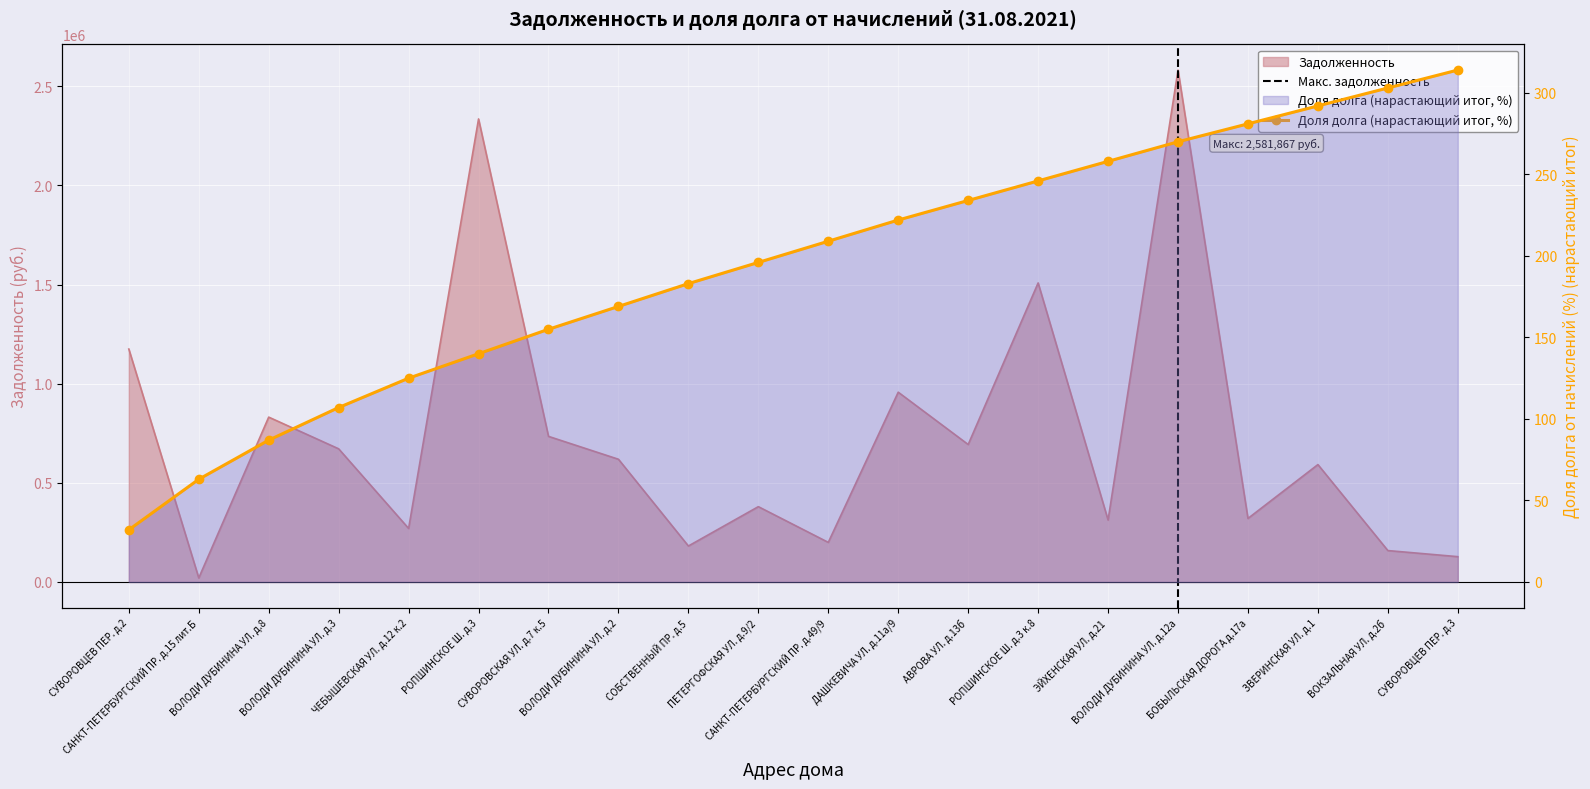

How many points are higher than both their immediate neighbors (excluding endpoints)?

7